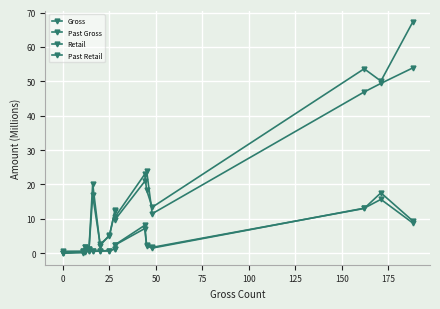

At 25, list the series in order from largest to smallest.

Gross, Past Gross, Retail, Past Retail